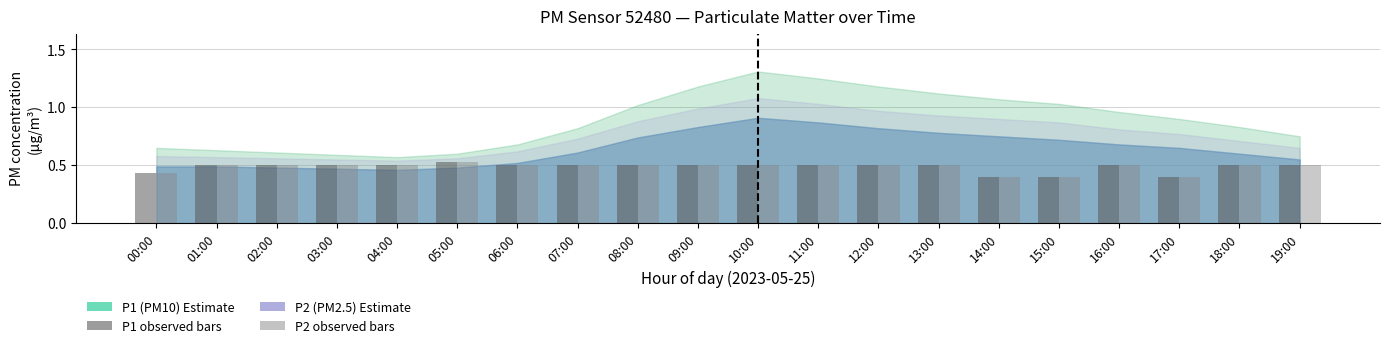

What is the total value across all series at 00:00?

0.9